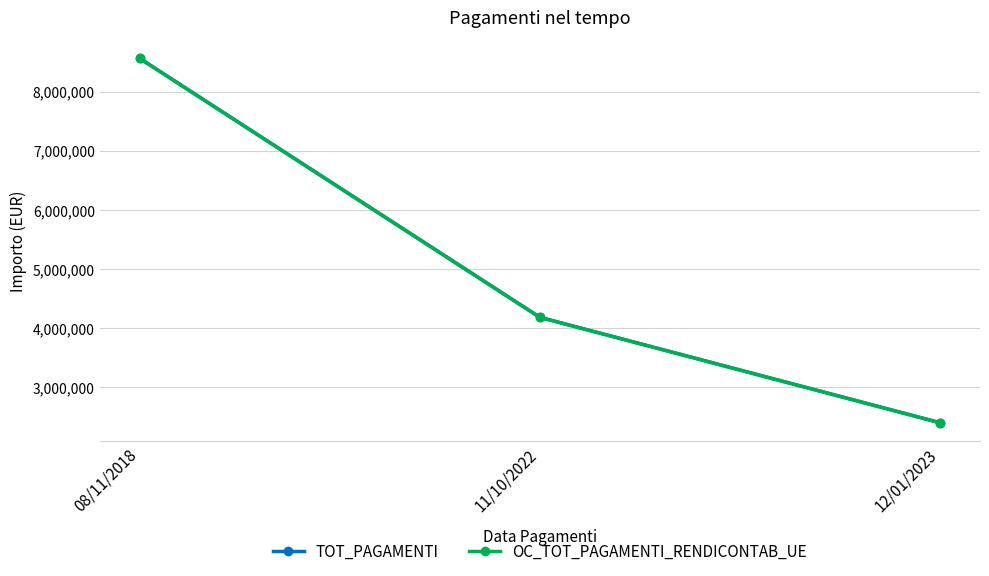

How many data points in OC_TOT_PAGAMENTI_RENDICONTAB_UE are less than 4182264?

1